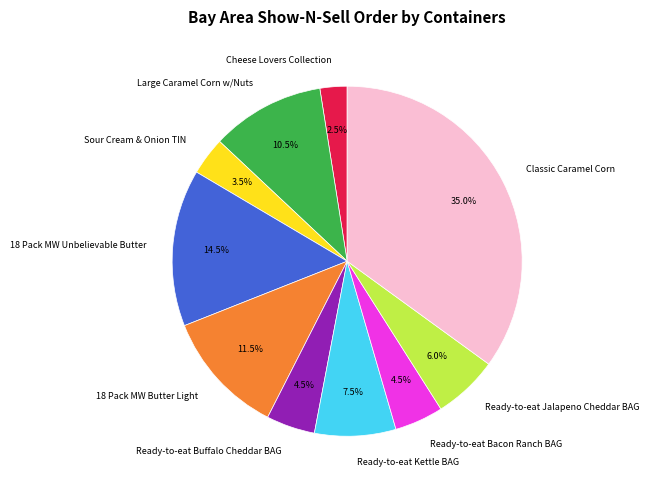

What percentage is the Ready-to-eat Jalapeno Cheddar BAG slice, to the nearest percent?

6%